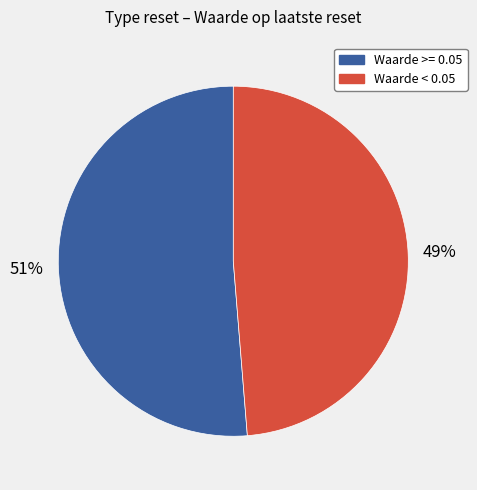

Is there a majority slice in this chart?

Yes